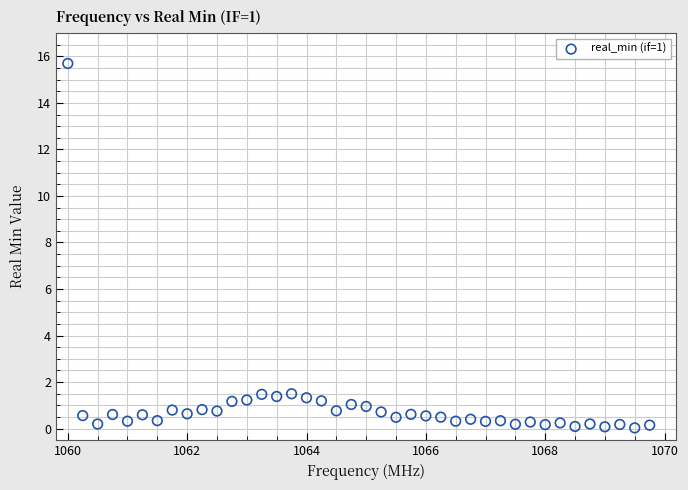

What is the range of X values (max minus min)?

9.8